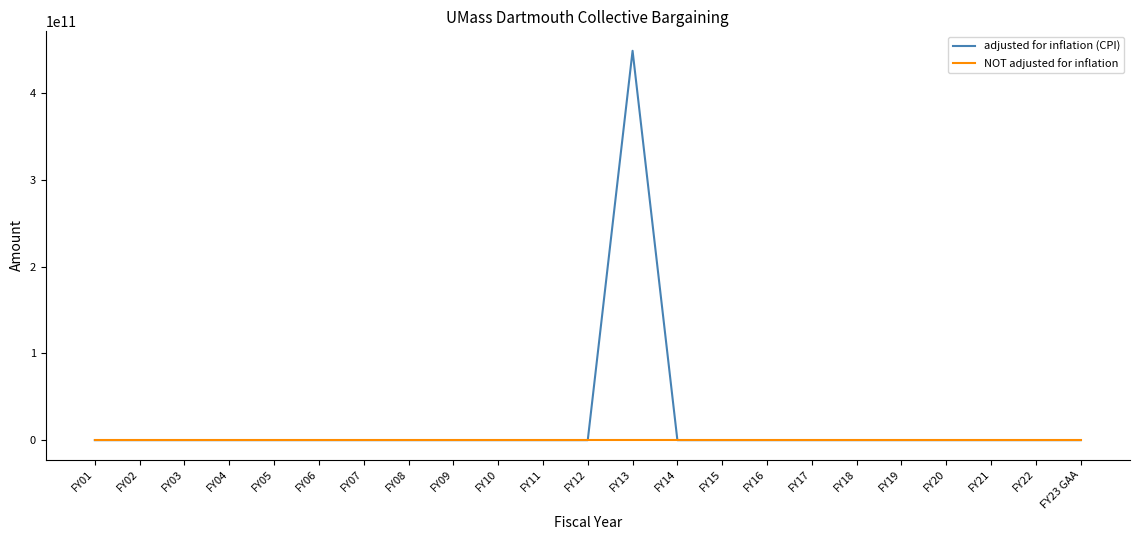

At which category is the sum across all series the highest?

FY13